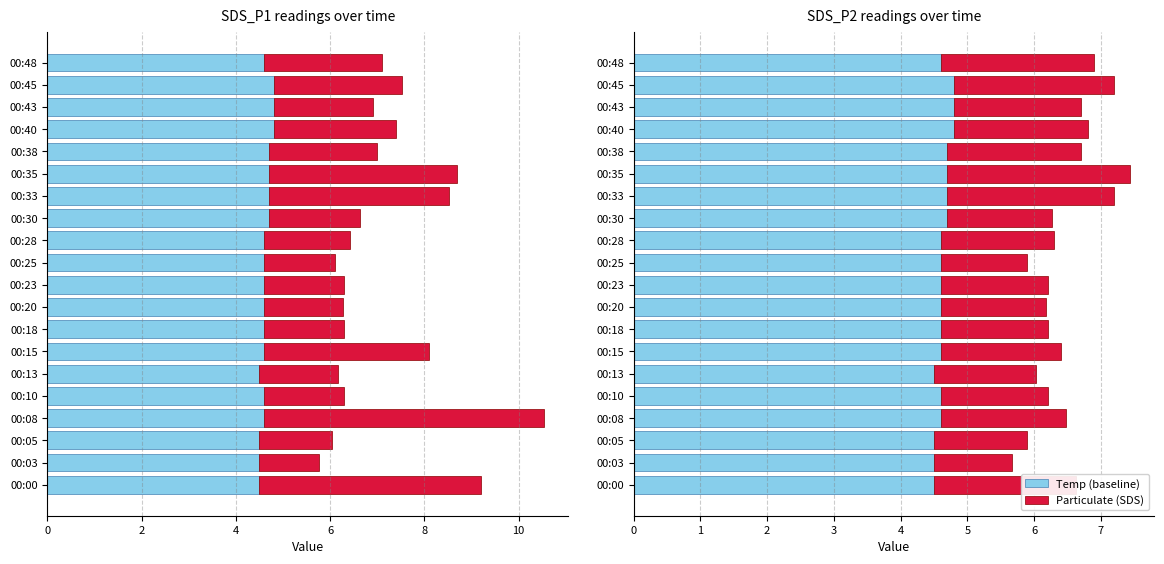

Which has a higher value, 00:03 or 00:25?

00:25